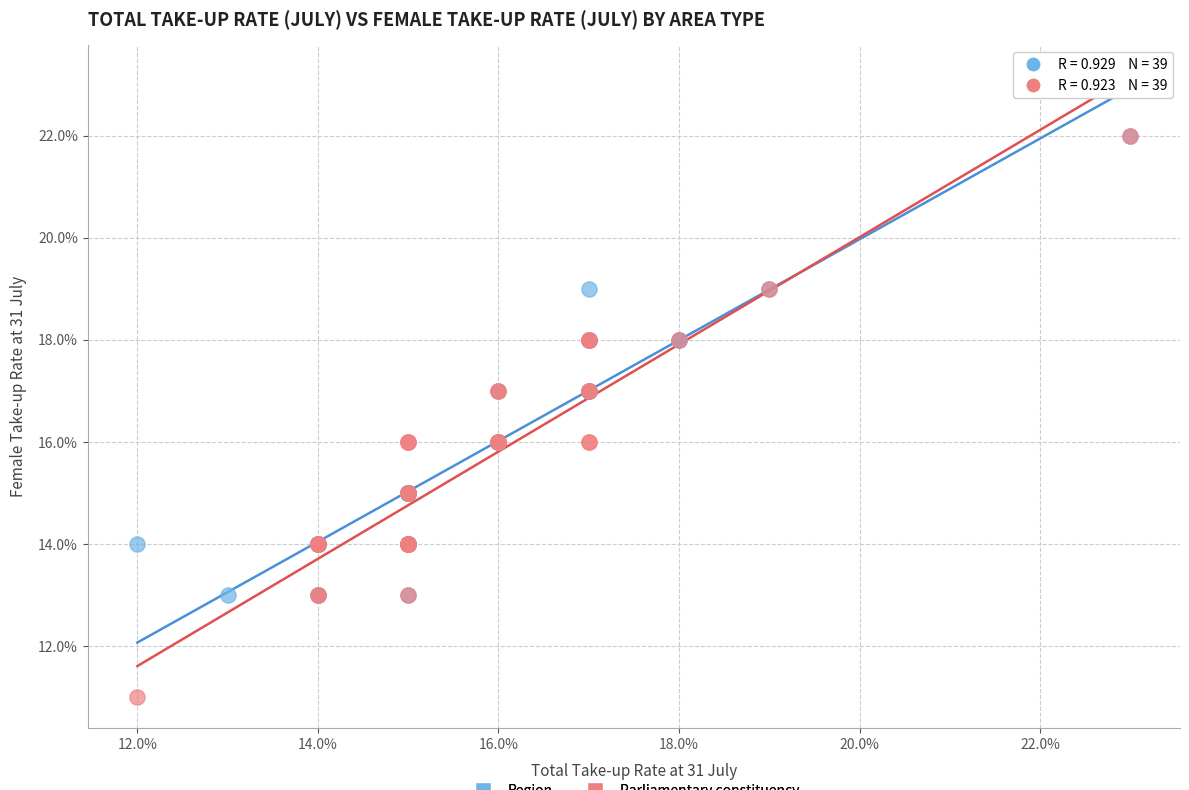

What are all the series names shown in the legend?

Region, Parliamentary constituency